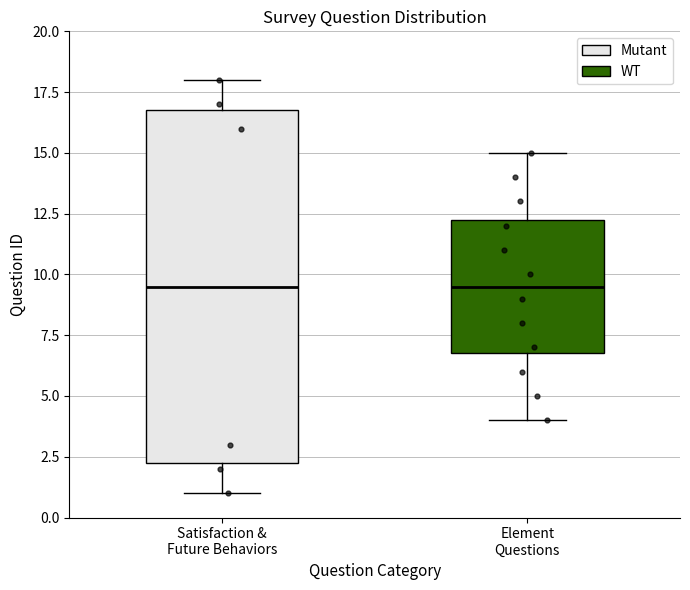

Reading left to right, read every box against the y-axis: the position of its median line, the range the box covers, and the ends of its whiskers. The values are not printed on the chart, so give them approximately, as read against the axis.

Satisfaction & Future Behaviors: median 9.5, box 2.5 to 17.0, whiskers 1.0 to 18.0
Element Questions: median 9.5, box 7.0 to 12.5, whiskers 4.0 to 15.0